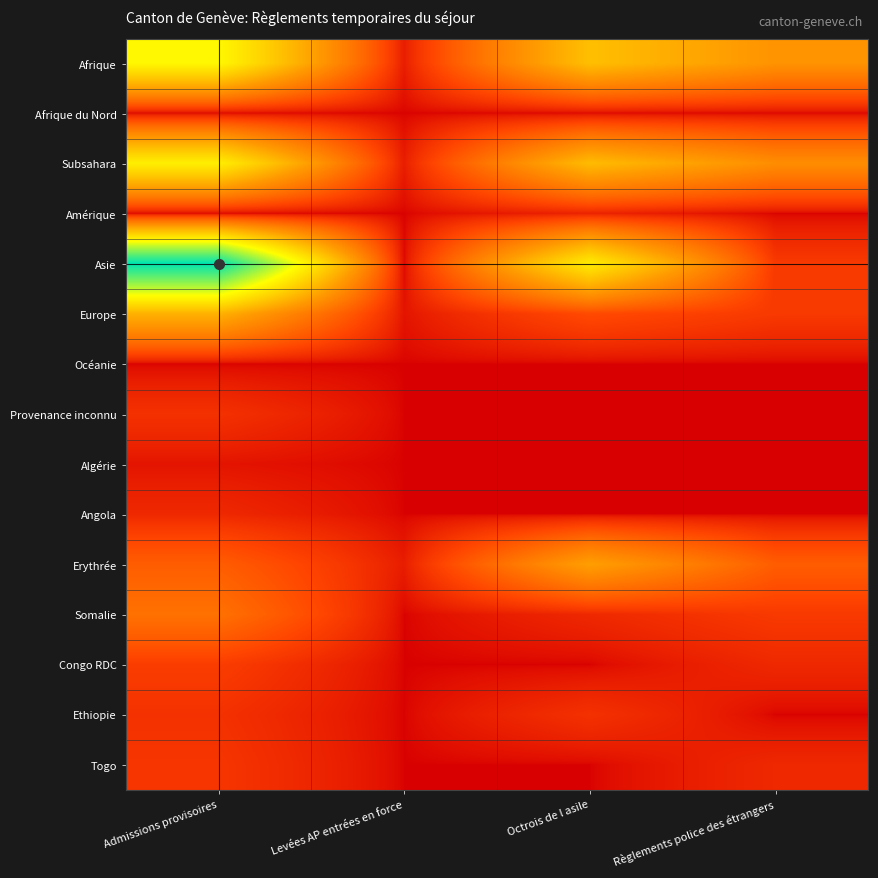

What is the spread (max minus min) of values at Admissions provisoires?

184